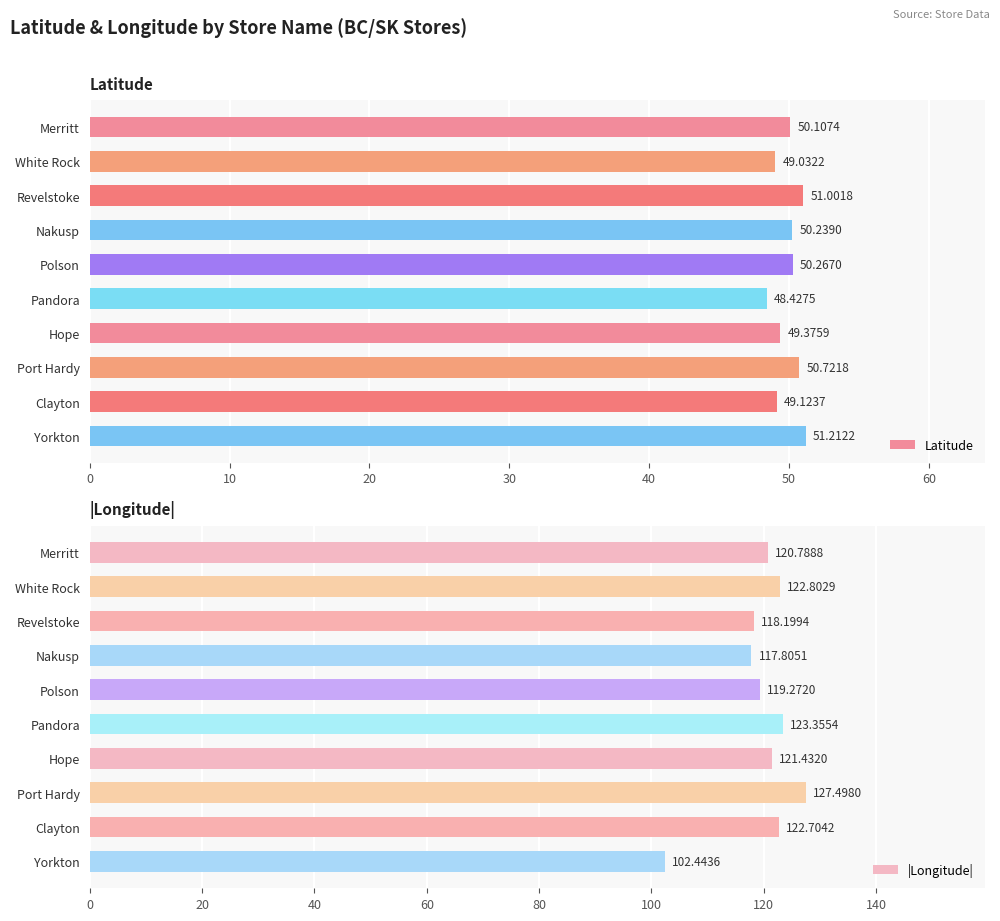

List the labels in order of Latitude value, largest first.

Yorkton, Revelstoke, Port Hardy, Polson, Nakusp, Merritt, Hope, Clayton, White Rock, Pandora